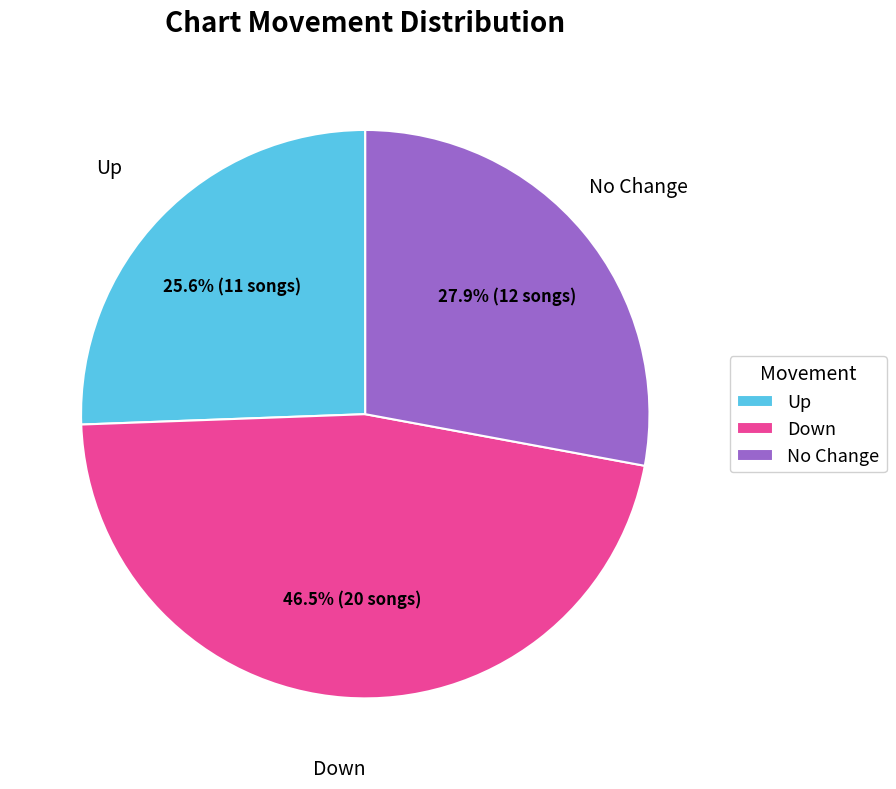

Between Up and No Change, which is larger?

No Change